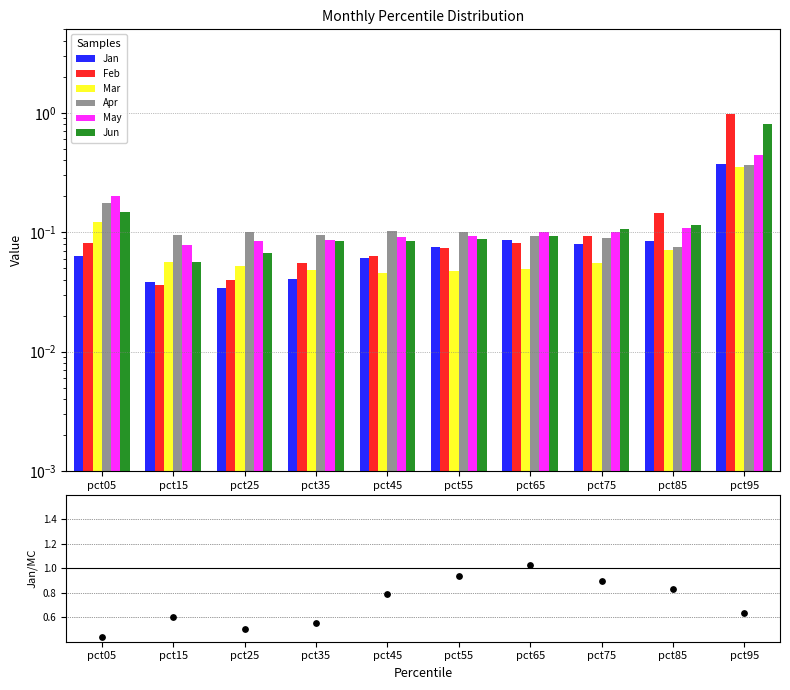

At how many categories does at least one series exceed 0?

10